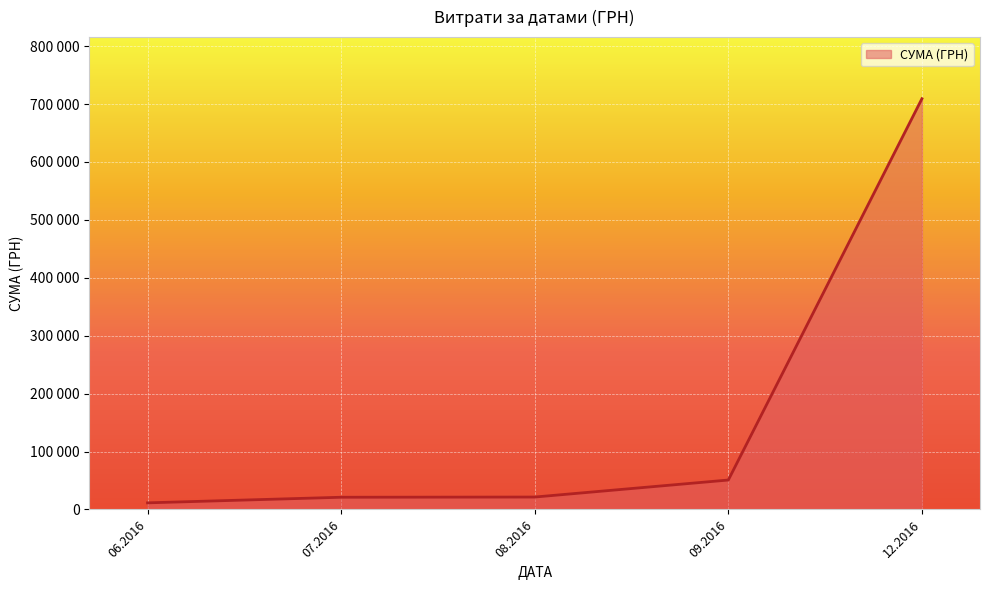

Does the chart have visible grid lines?

Yes